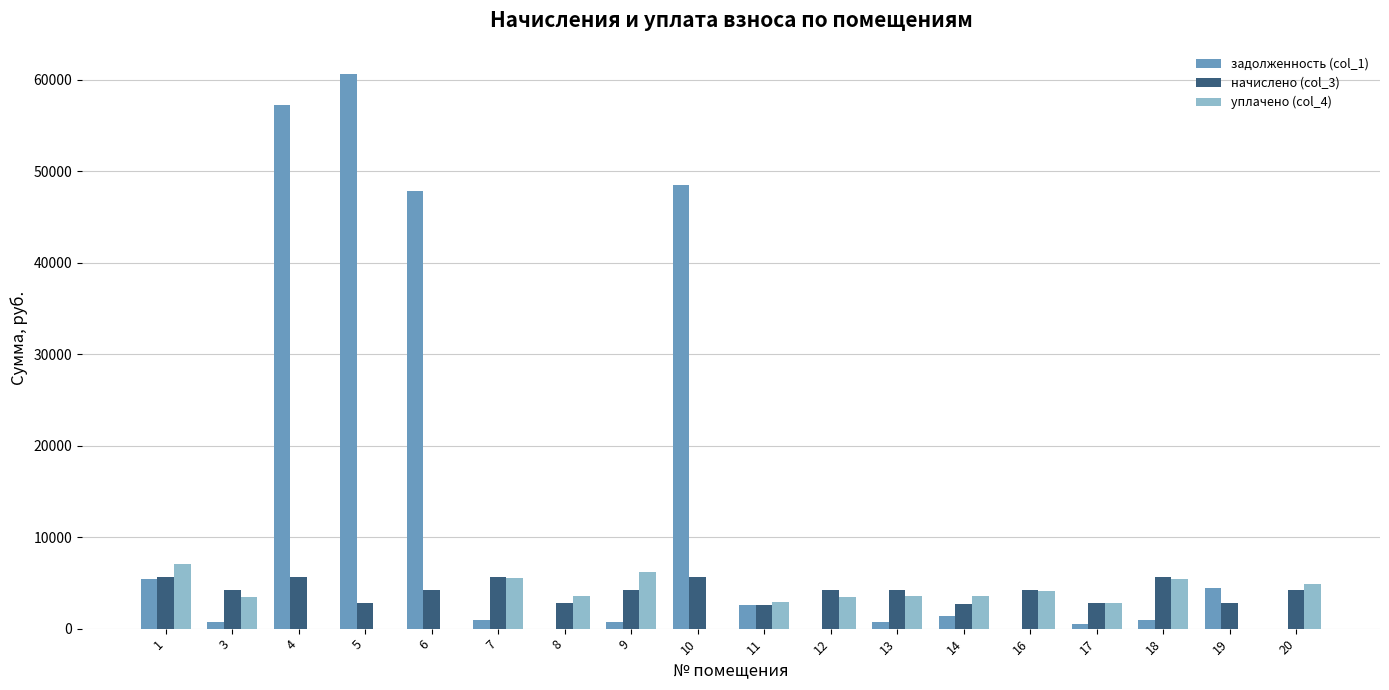

The value of начислено (col_3) at 16 is 4203.1. True or false?

True